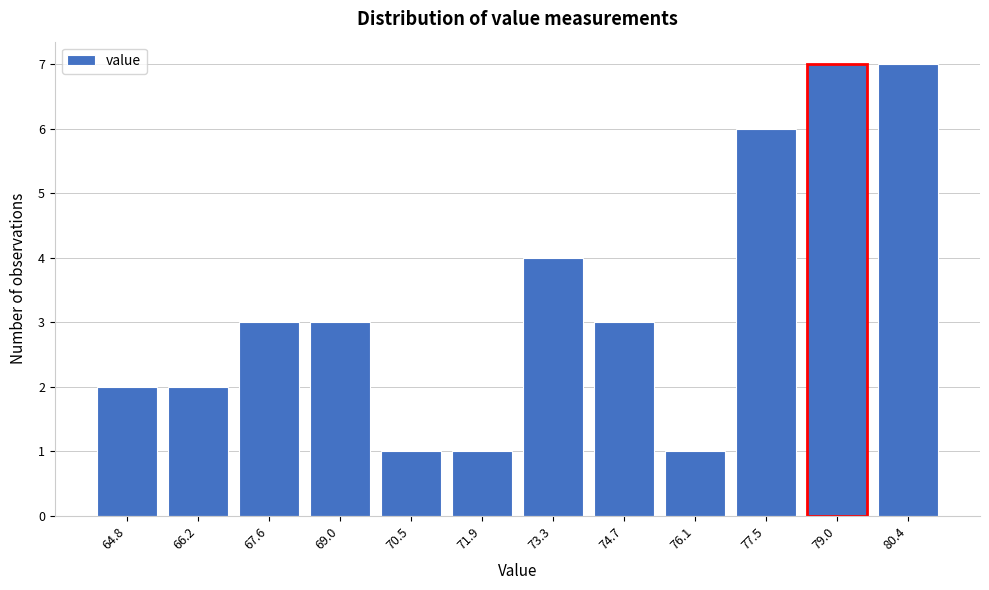

Reading right to left, what are all the values shown in this chart?

80.4=7	79.0=7	77.5=6	76.1=1	74.7=3	73.3=4	71.9=1	70.5=1	69.0=3	67.6=3	66.2=2	64.8=2